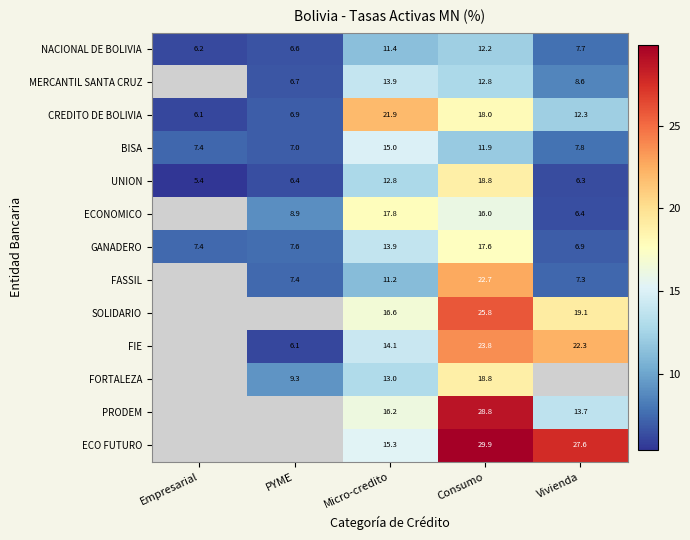

What is the maximum value shown in the chart?

29.9